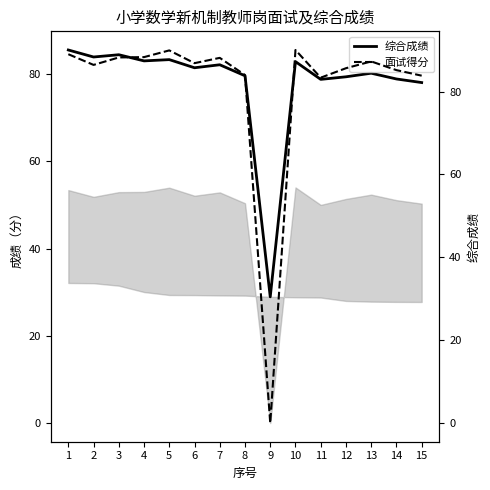

Between 9 and 11, which series saw the biggest shift?

面试得分